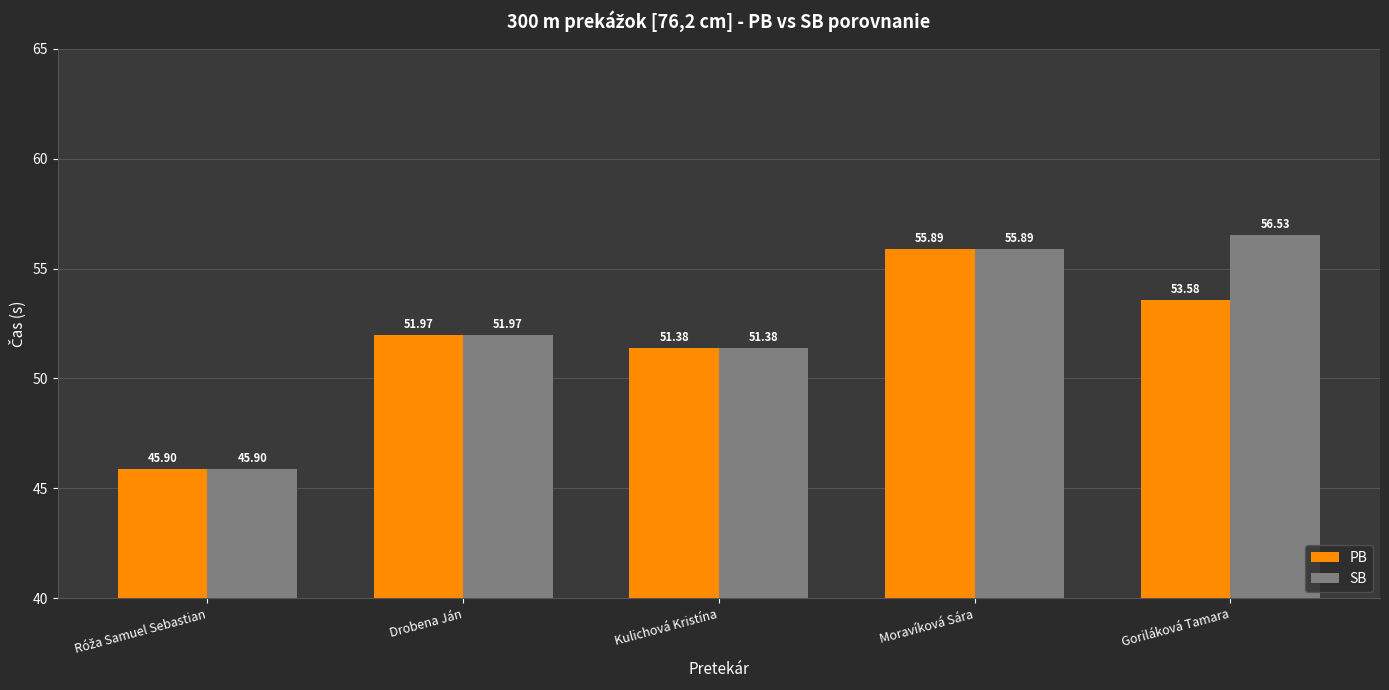

At which category does the chart reach its peak across all series?

Goriláková Tamara